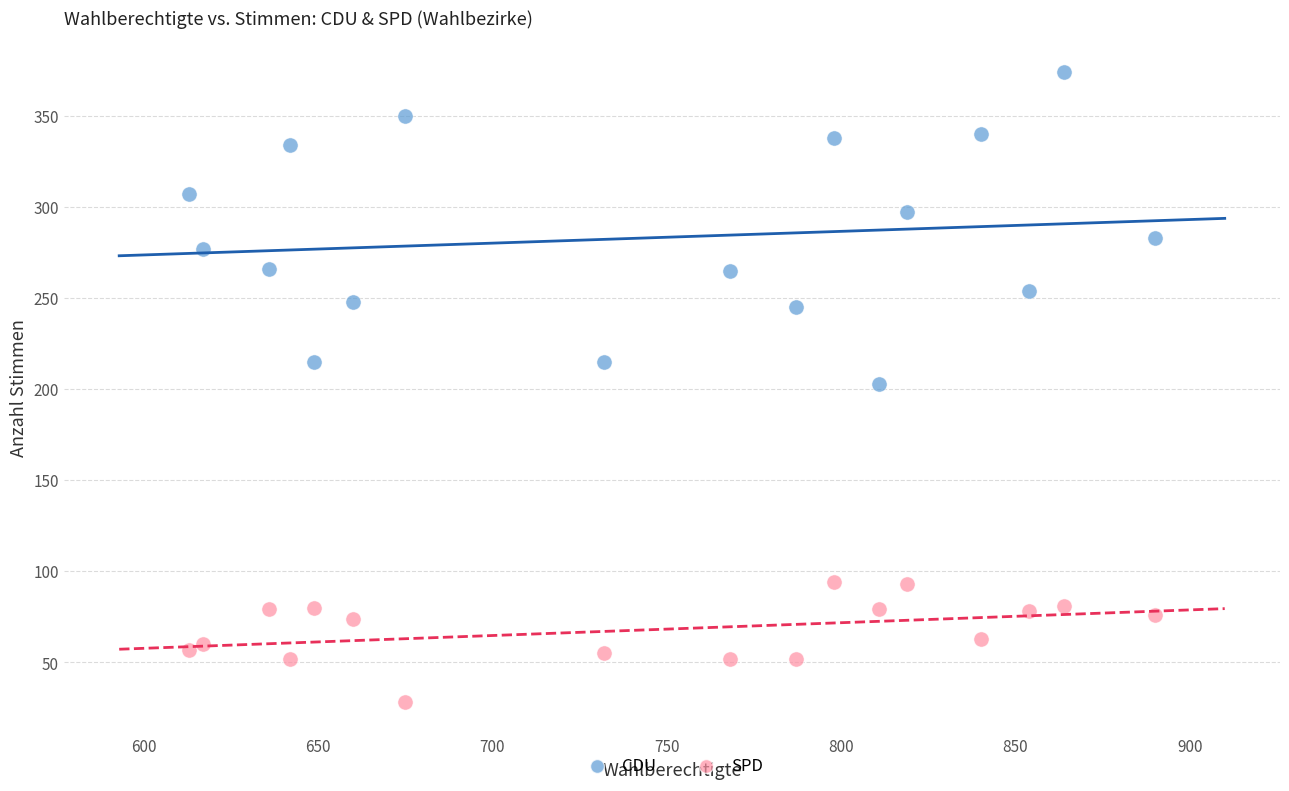

In the CDU series, what Y value is closest to 288?

283